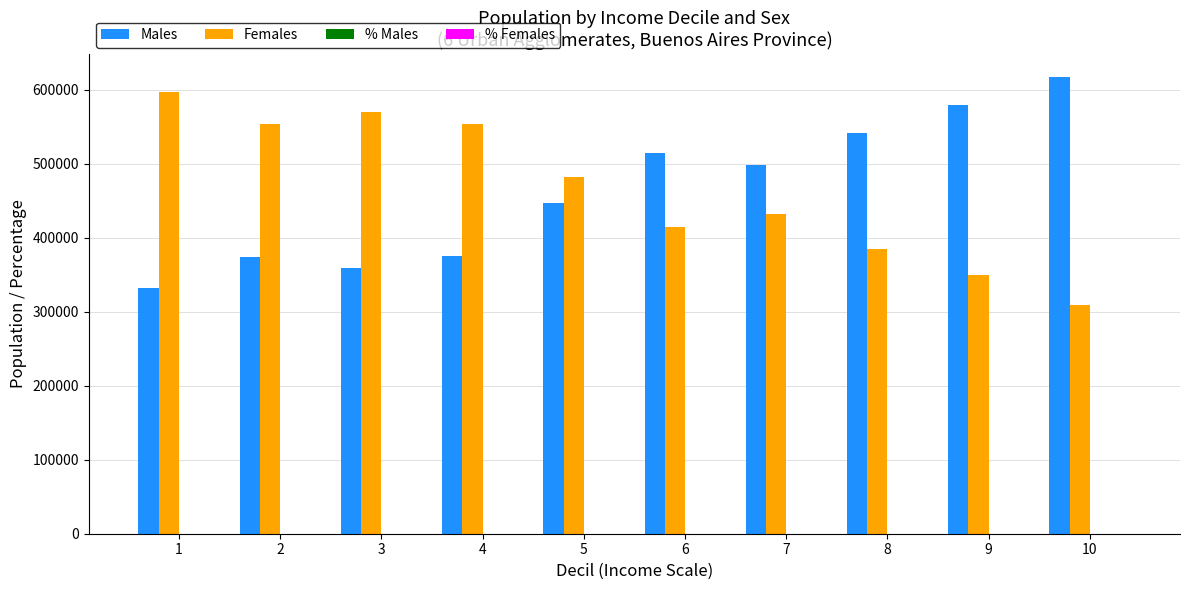

What is the maximum value for Females?

597003.0